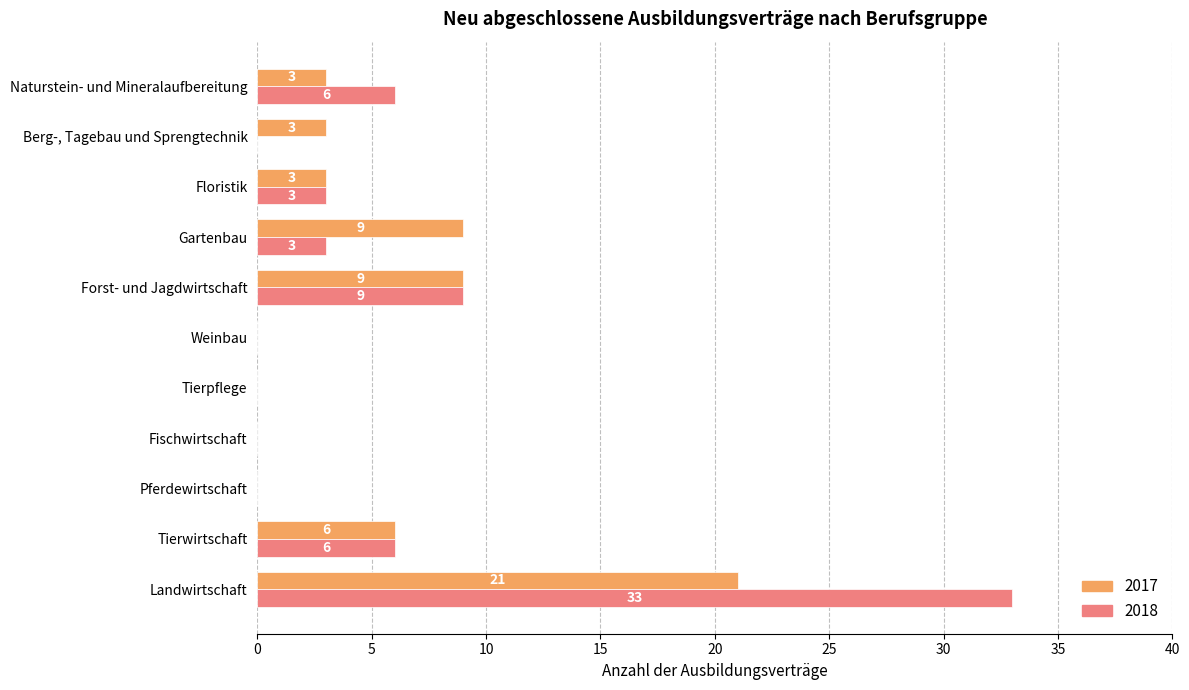

What is the total value across all series at Gartenbau?

12